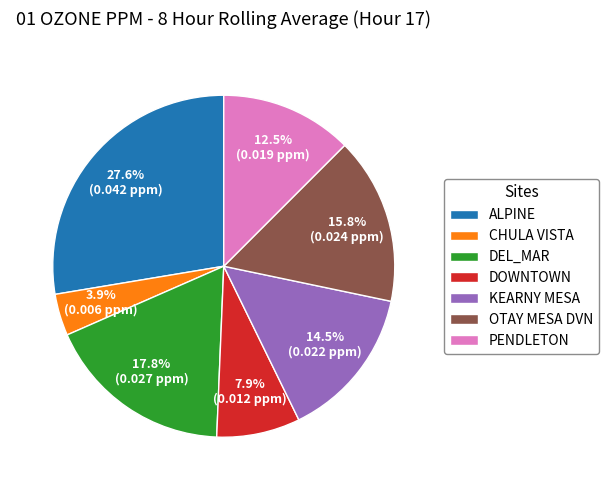

To the nearest percent, what percentage of the pie is CHULA VISTA?

4%